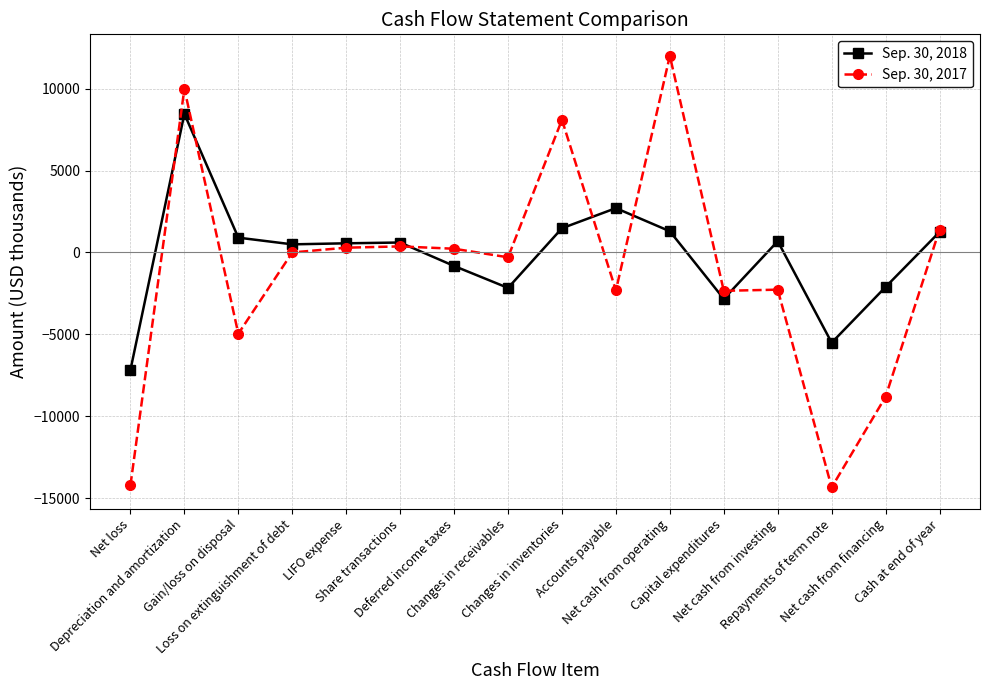

True or false: Sep. 30, 2018 and Sep. 30, 2017 cross at least once.

True